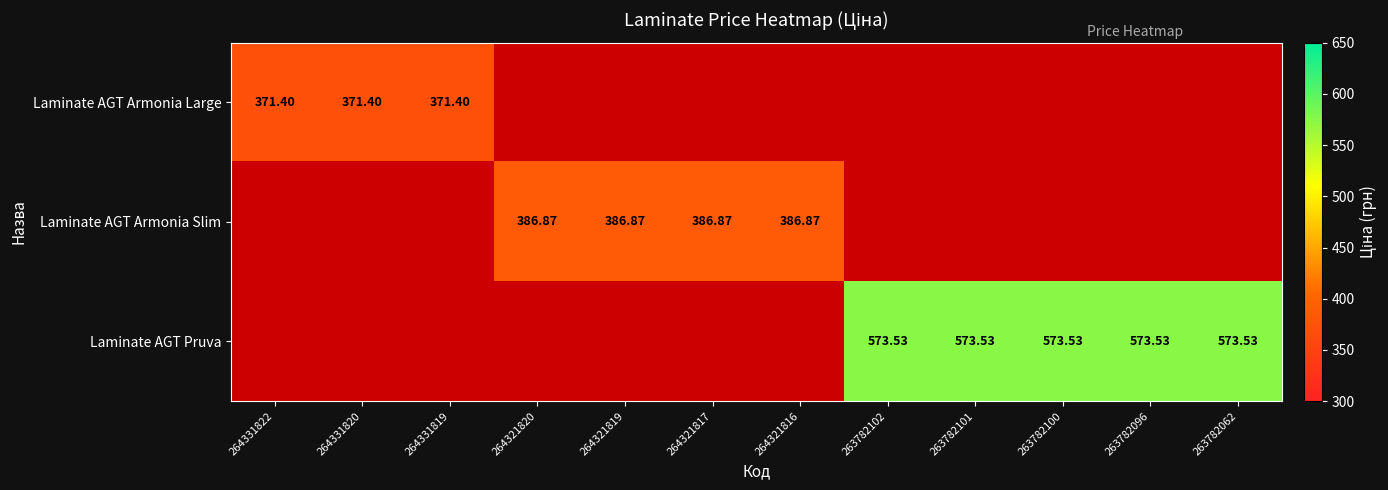

What is the smallest value displayed?

371.4